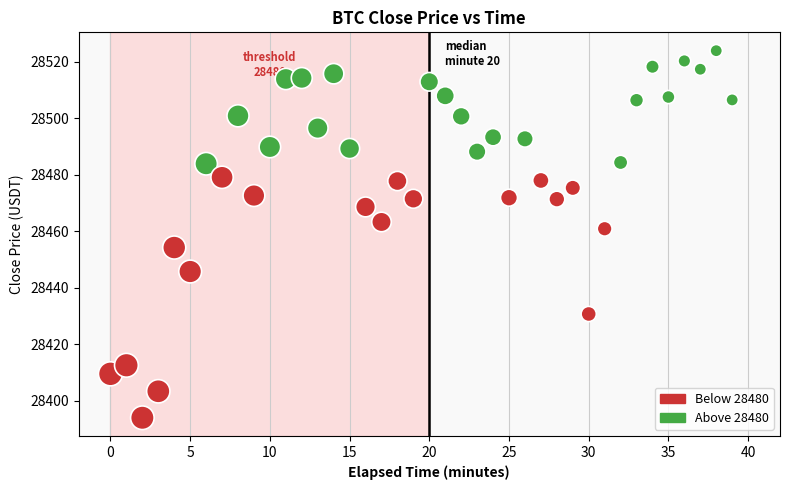

What is the range of Y values (max minus min)?

130.0